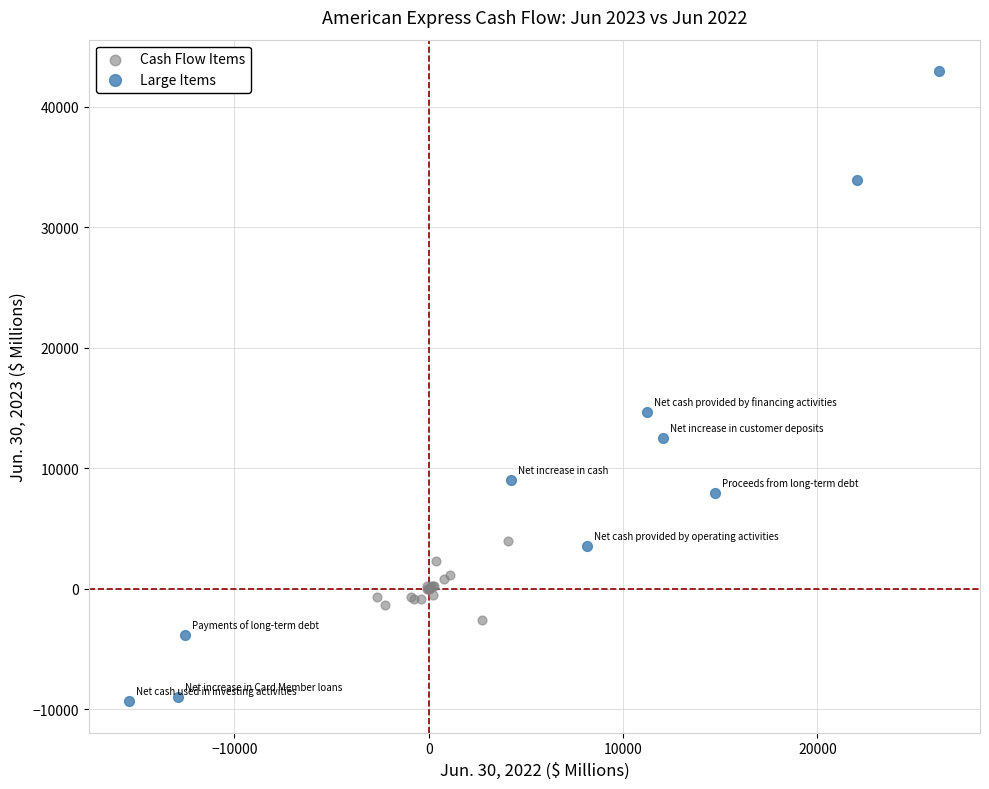

Which series has the largest Y range (max minus min)?

Large Items